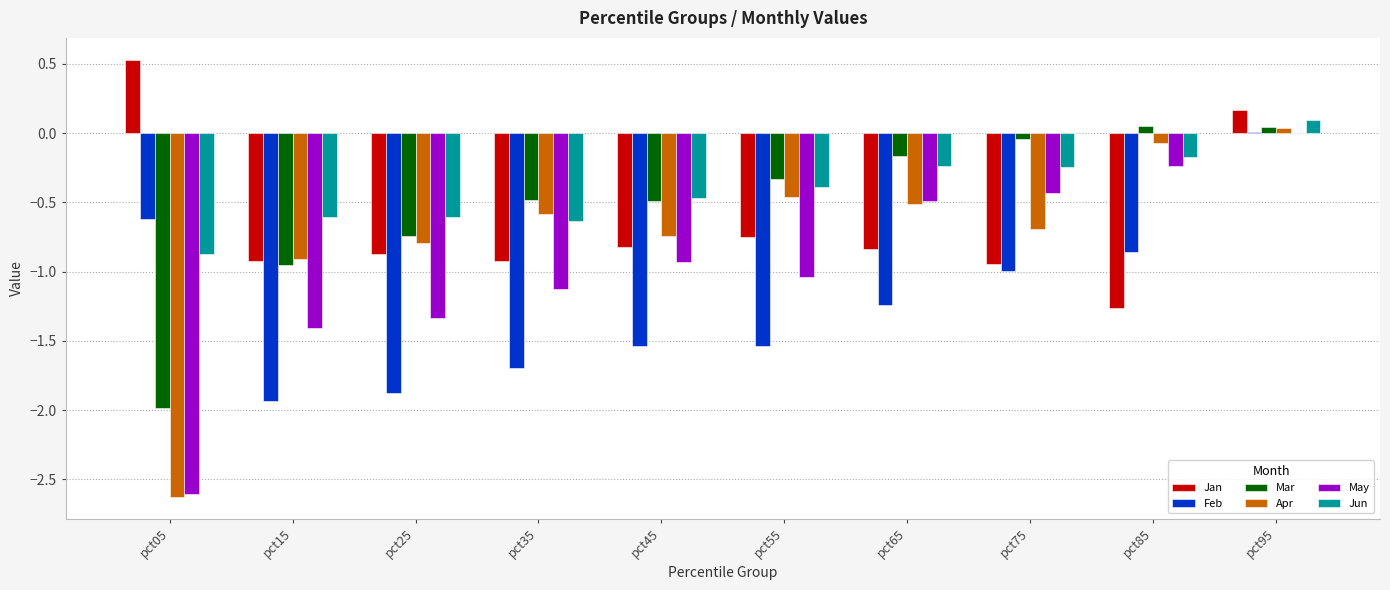

Is it true that Feb equals -2.5 at pct25?

False